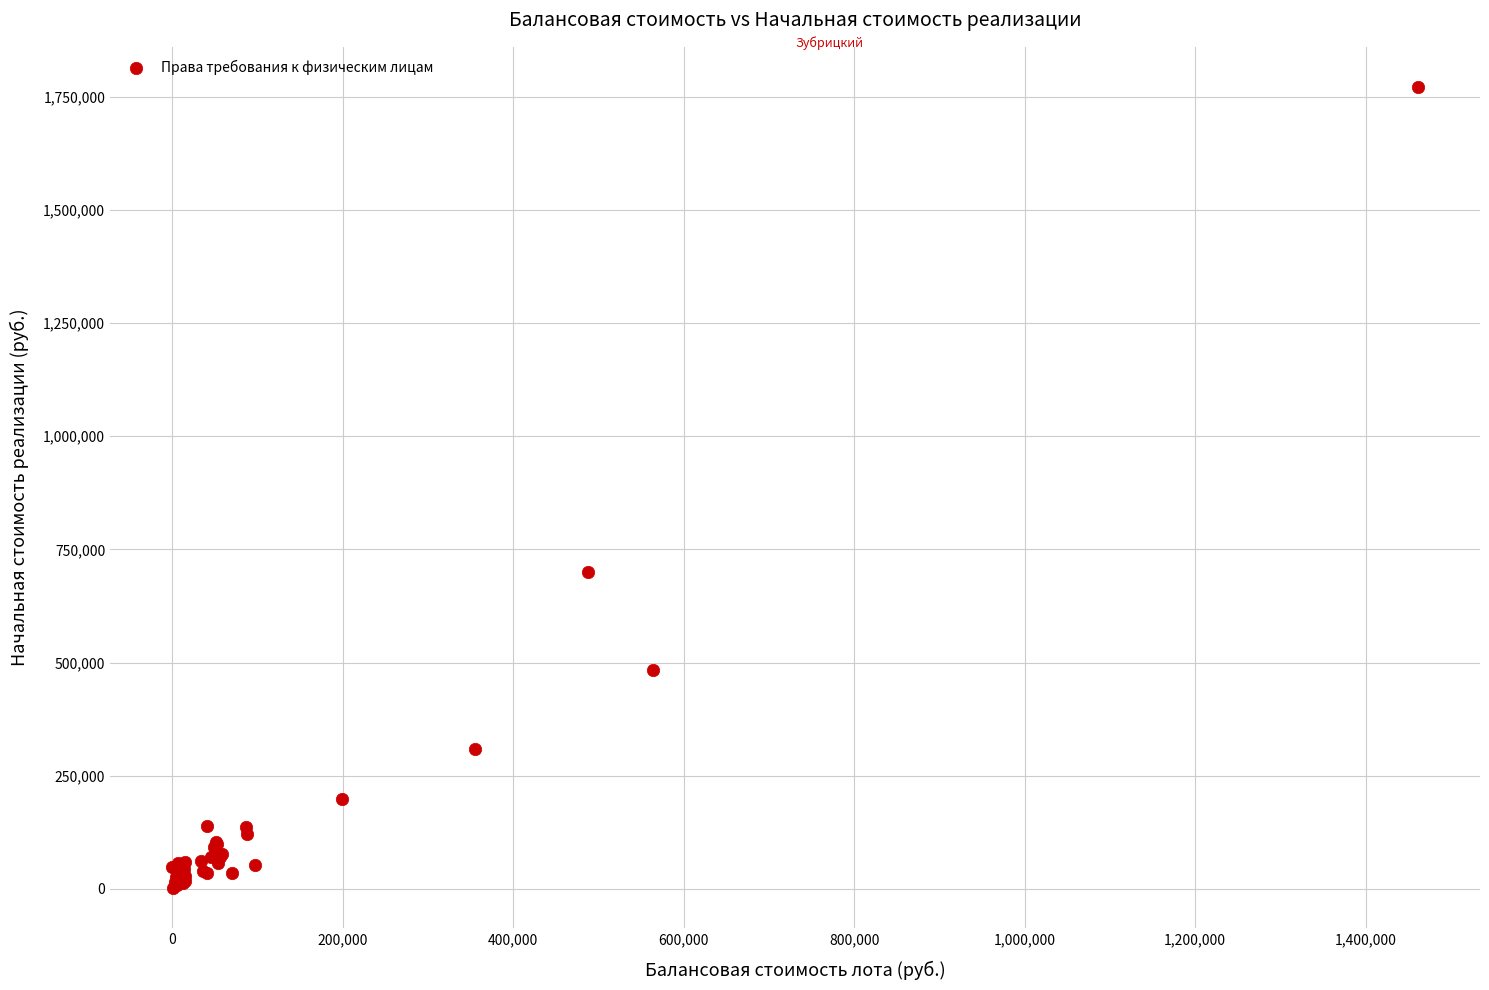

What Y value in the scatter plot is closest to 886944?

700957.2